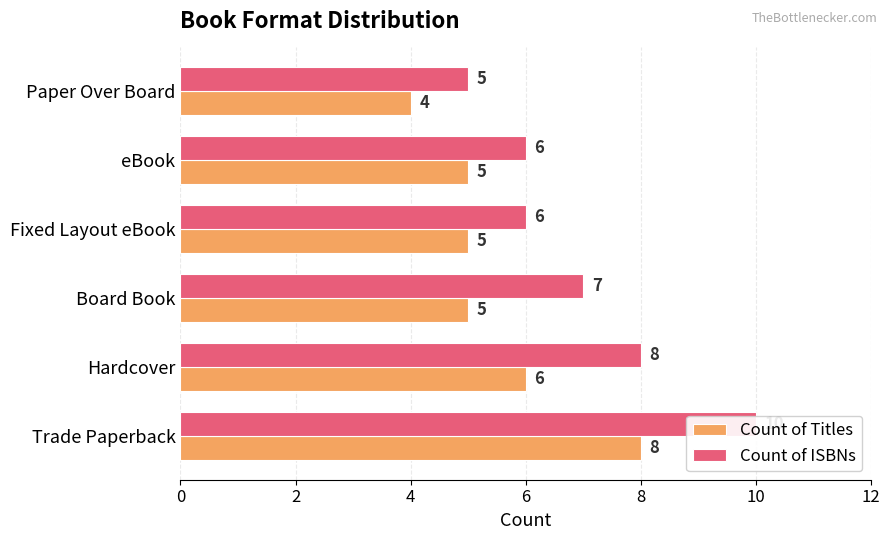

Reading left to right, transcribe all the data shown in this chart.

Count of Titles: 8	6	5	5	5	4
Count of ISBNs: 10	8	7	6	6	5